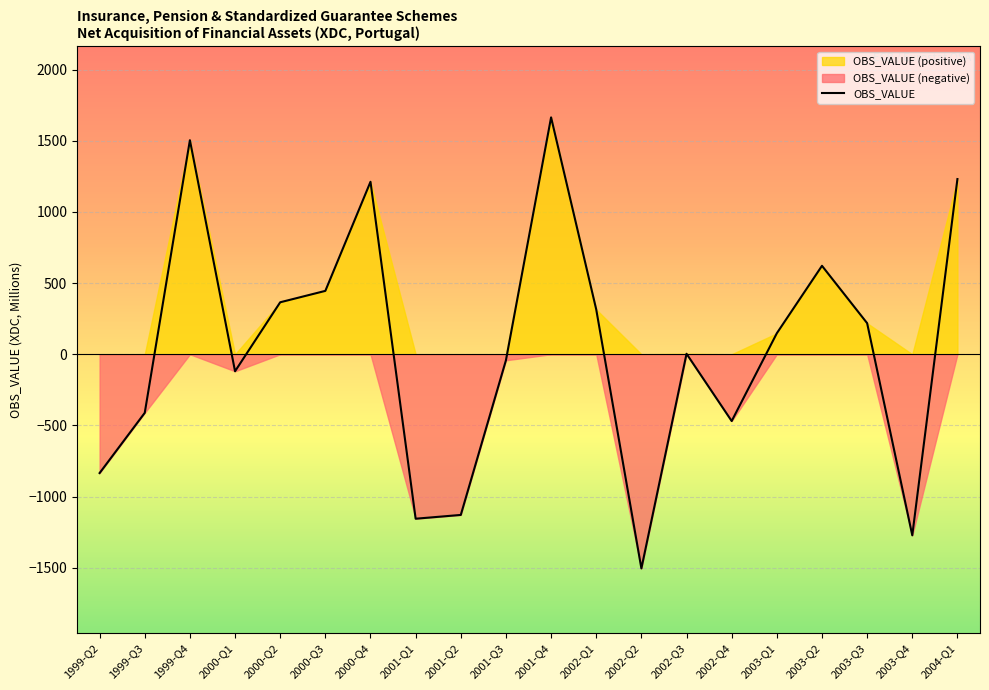

Reading right to left, list all the values displayed in this chart.

2004-Q1=1231.5	2003-Q4=-1272.8	2003-Q3=218.5	2003-Q2=621.6	2003-Q1=147.7	2002-Q4=-469.6	2002-Q3=3.4	2002-Q2=-1505.8	2002-Q1=314.7	2001-Q4=1665.1	2001-Q3=-42.4	2001-Q2=-1129.5	2001-Q1=-1156.2	2000-Q4=1212.3	2000-Q3=445.4	2000-Q2=365.3	2000-Q1=-119.7	1999-Q4=1504.7	1999-Q3=-412.0	1999-Q2=-835.2